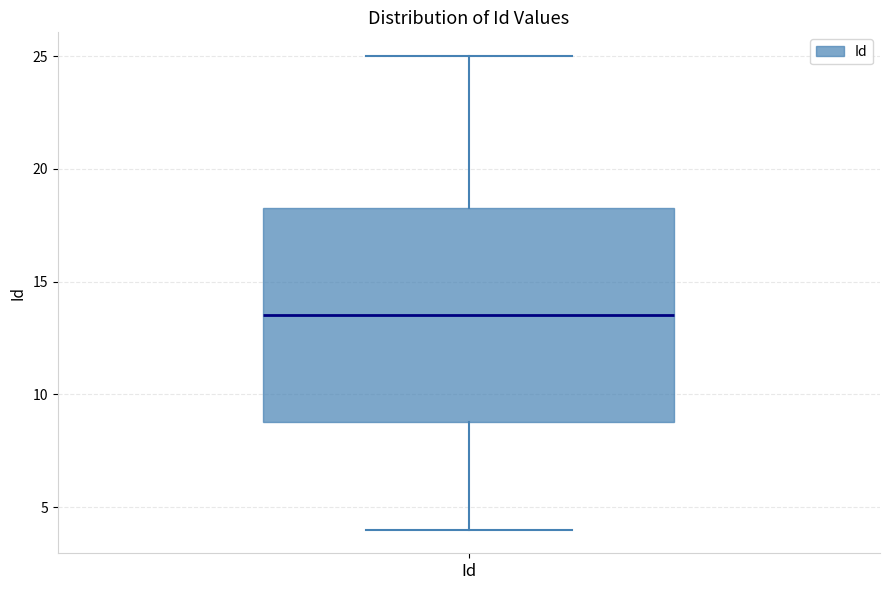

Where is the lower edge of the box for Id on the y-axis? The values are not printed on the chart, so give them approximately, as read against the axis.

9.0